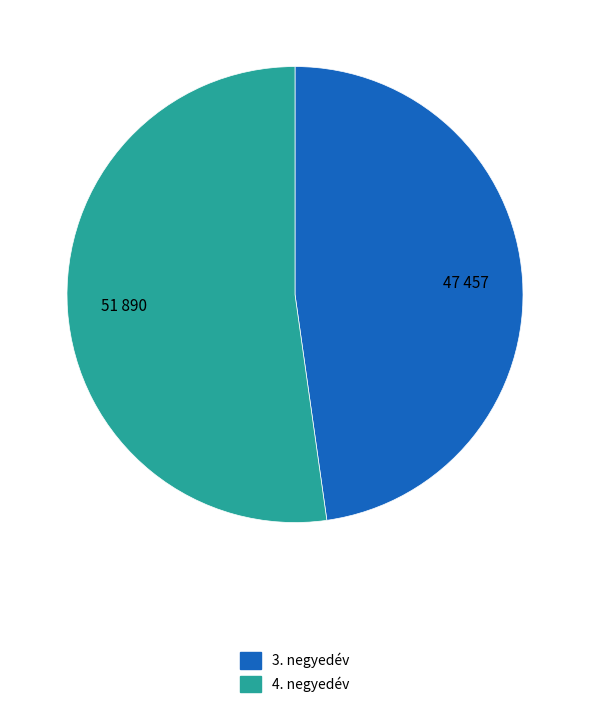

Count the number of slices in the pie.

2